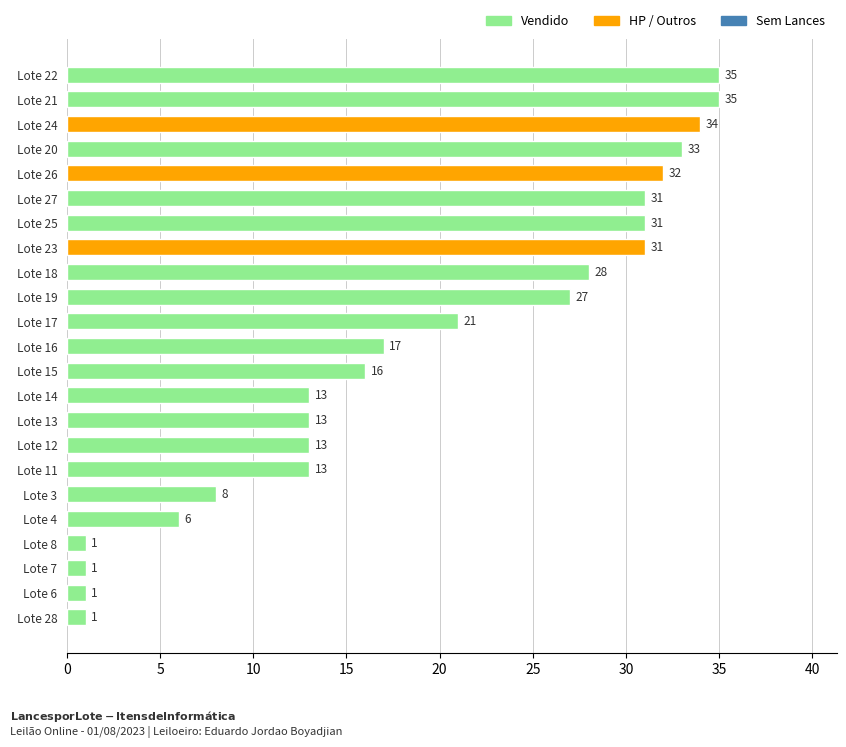

Approximately how many times larger is the value at Lote 25 compared to Lote 21?

0.9